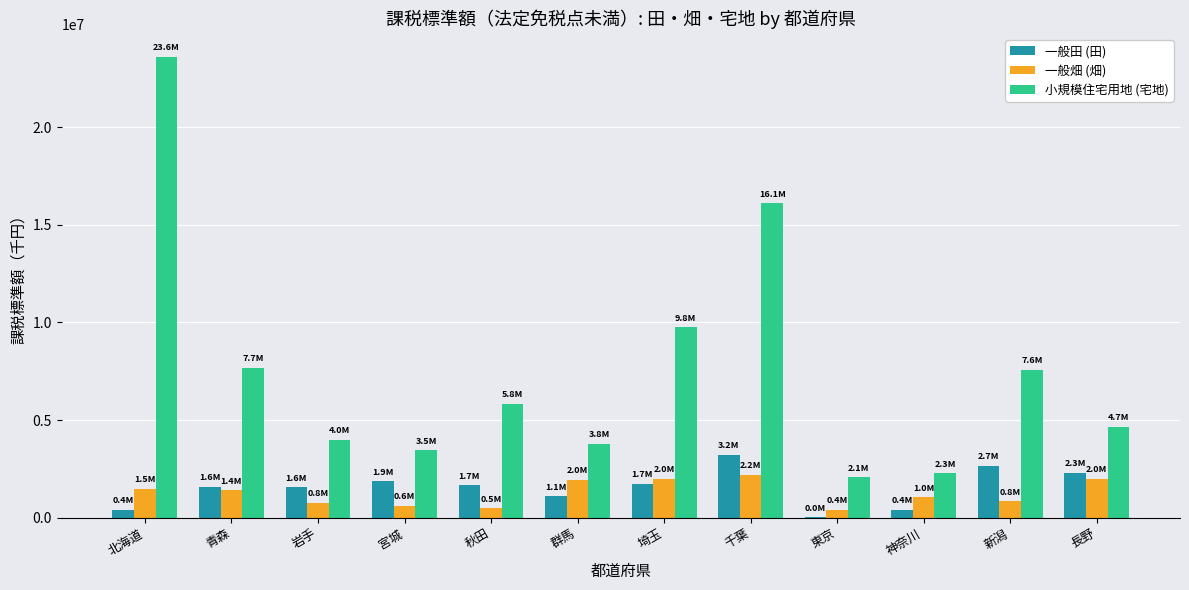

How many series are shown in this chart?

3